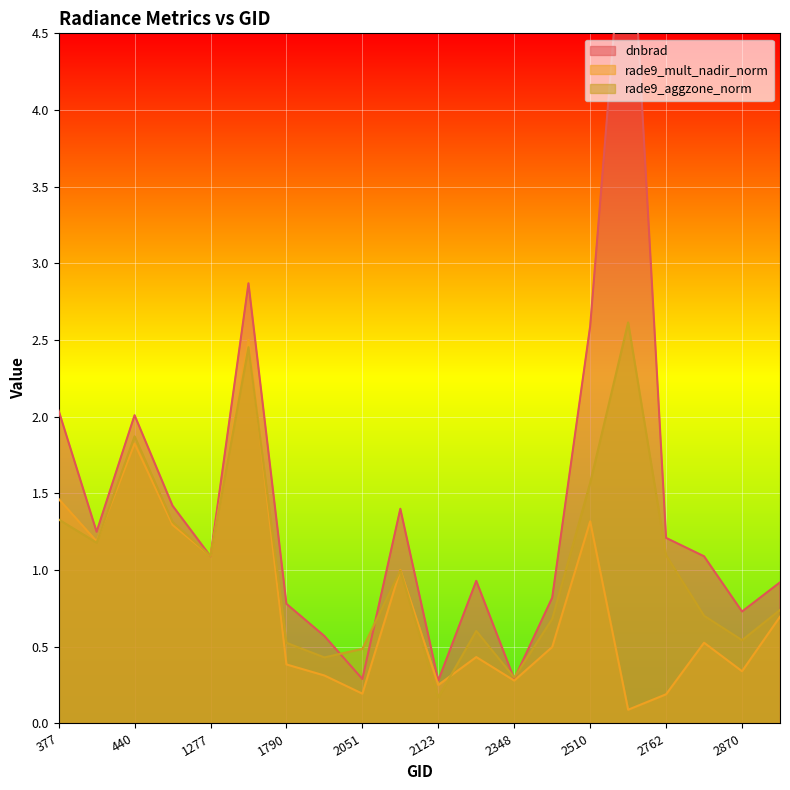

Where is the first local maximum for rade9_mult_nadir_norm?

440